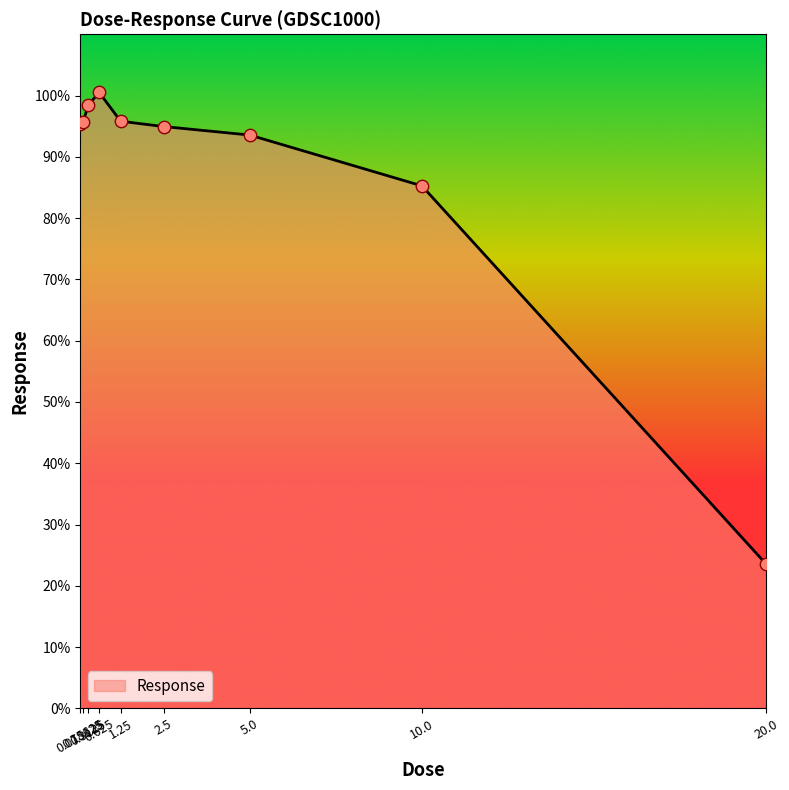

Between 0.15625 and 0.625, which is larger?

0.625